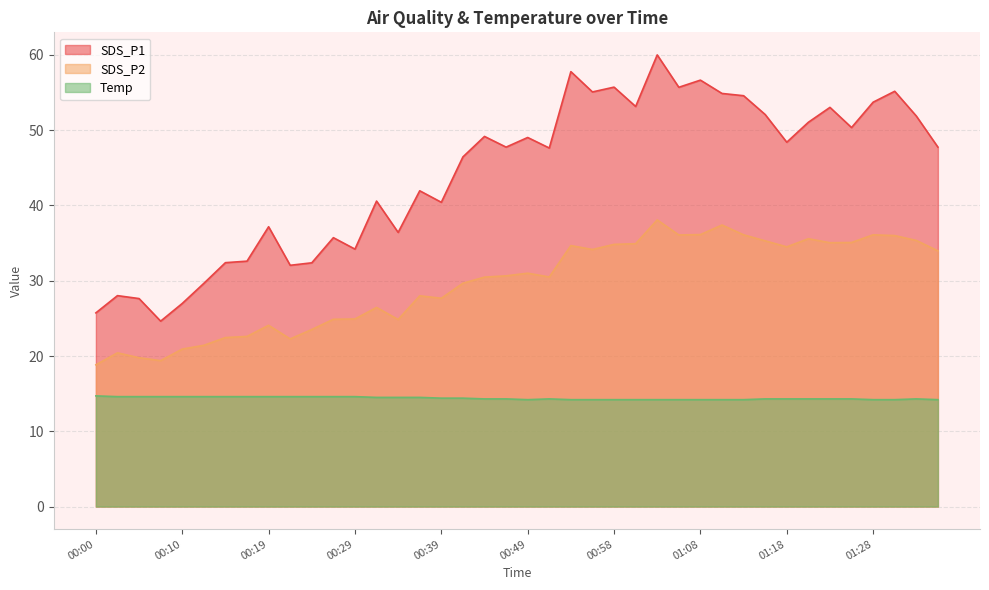

What is the spread (max minus min) of values at 00:51?

33.3